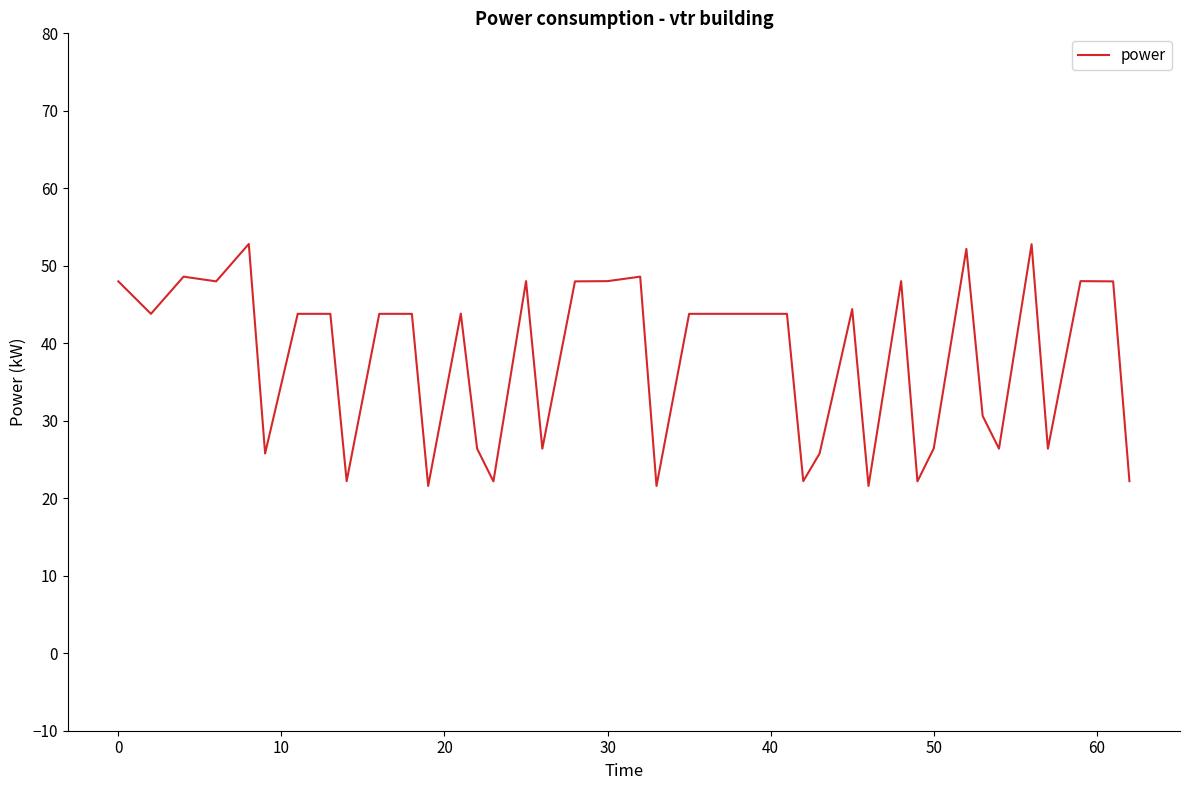

What is the minimum value shown in the chart?

21.6